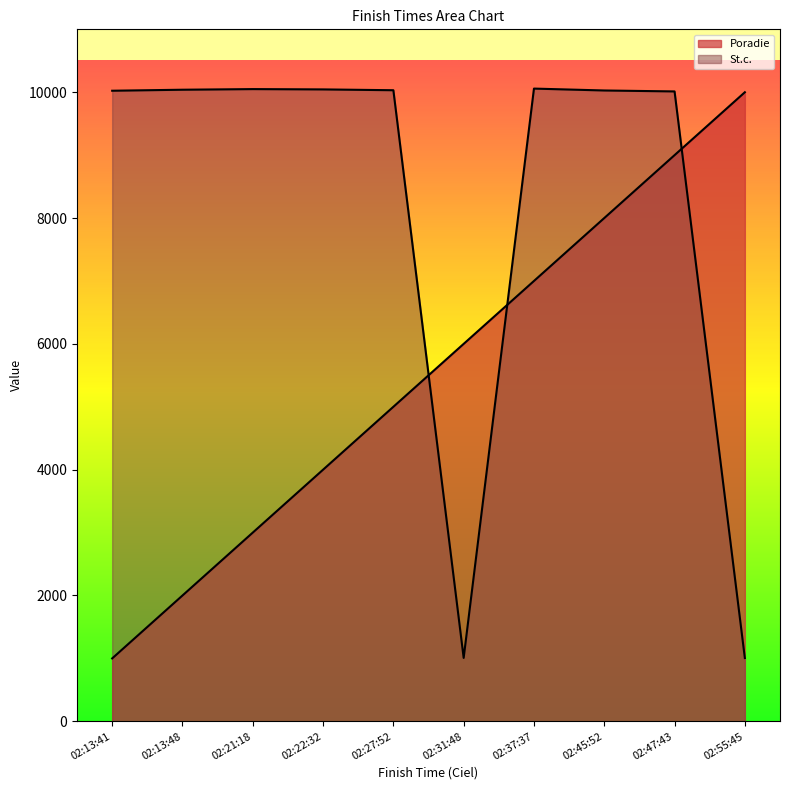

How many lines are shown in the chart?

2